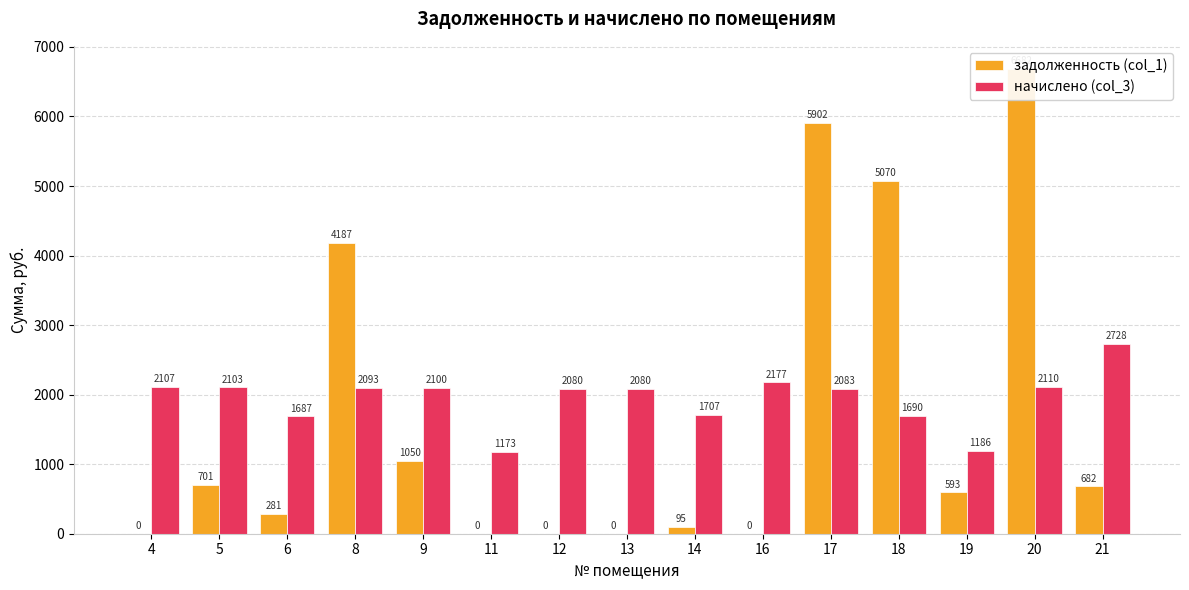

How many categories are shown in the chart?

15